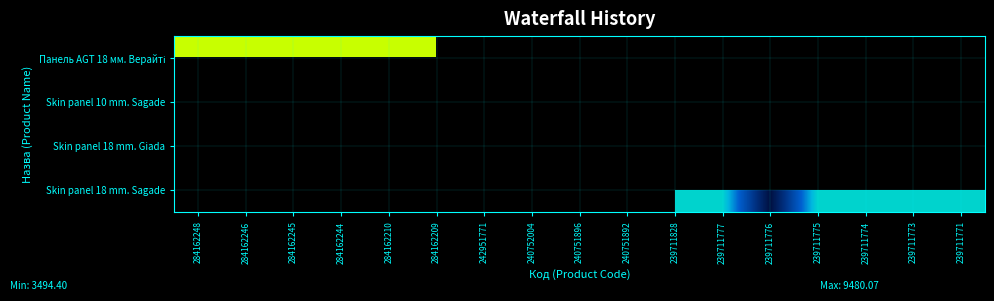

Is the value of Skin panel 18 mm. Giada at 242951771 greater than the value of Skin panel 18 mm. Sagade at 240751896?

No